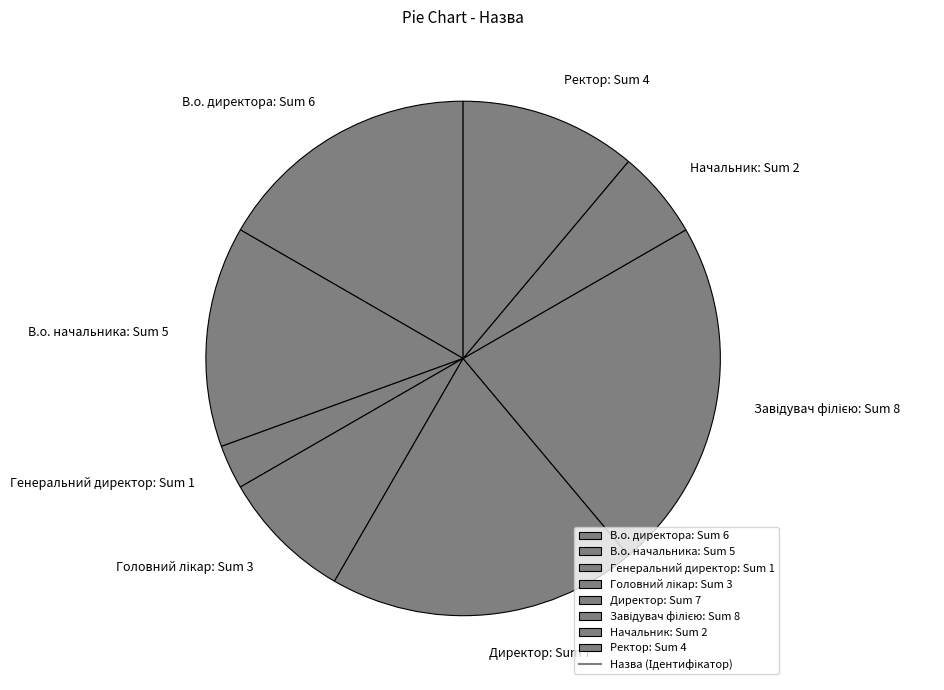

Which slice is the smallest?

Генеральний директор